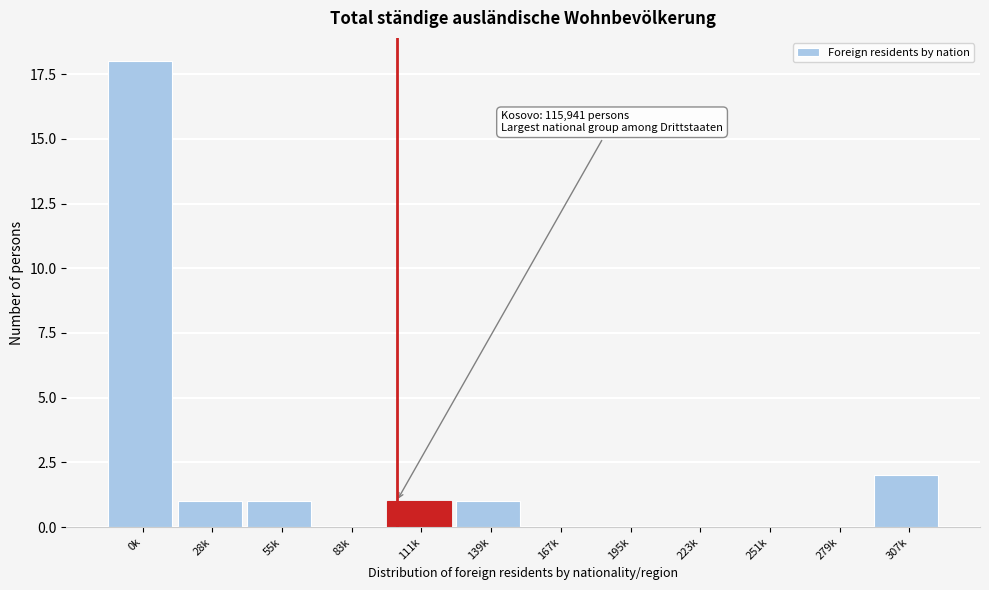

Reading left to right, extract all data points from this chart.

0k=18	28k=1	55k=1	83k=0	111k=1	139k=1	167k=0	195k=0	223k=0	251k=0	279k=0	307k=2